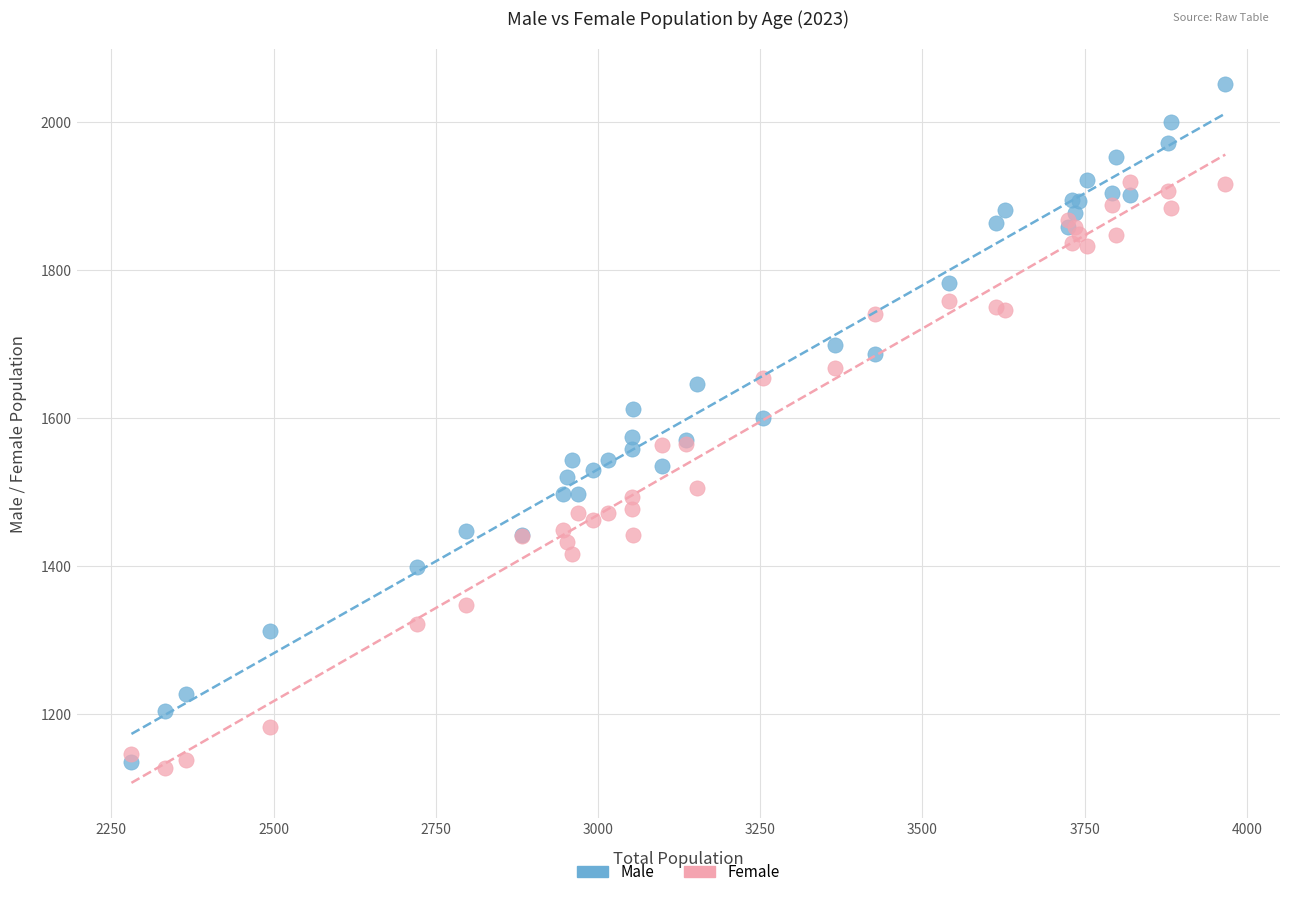

What is the X range (max minus min) for the scatter plot?

1686